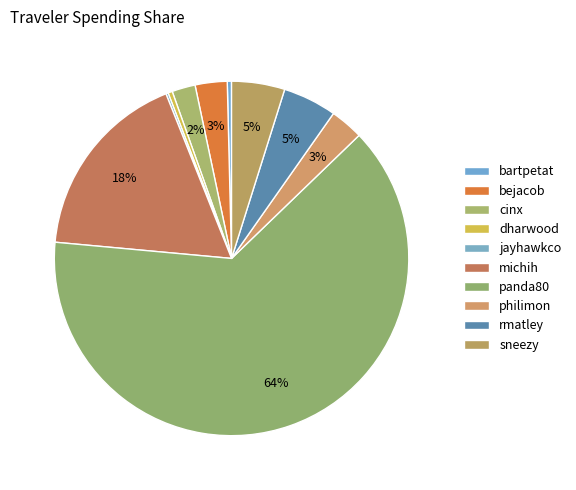

What is the change in value from cinx to dharwood?

-47.0